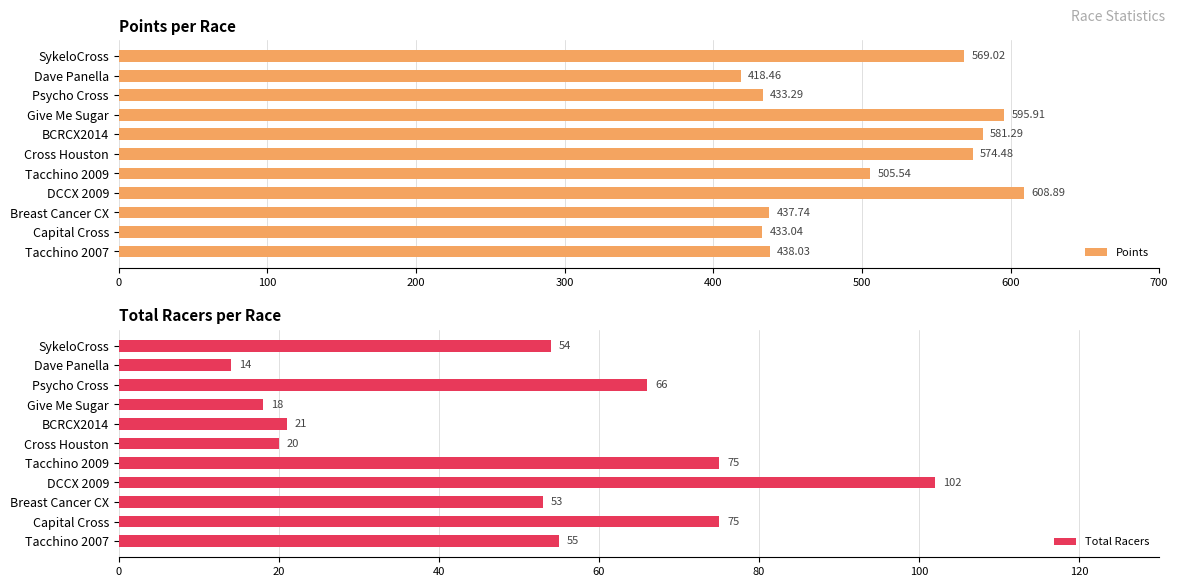

Which series has the largest range (max minus min)?

Points